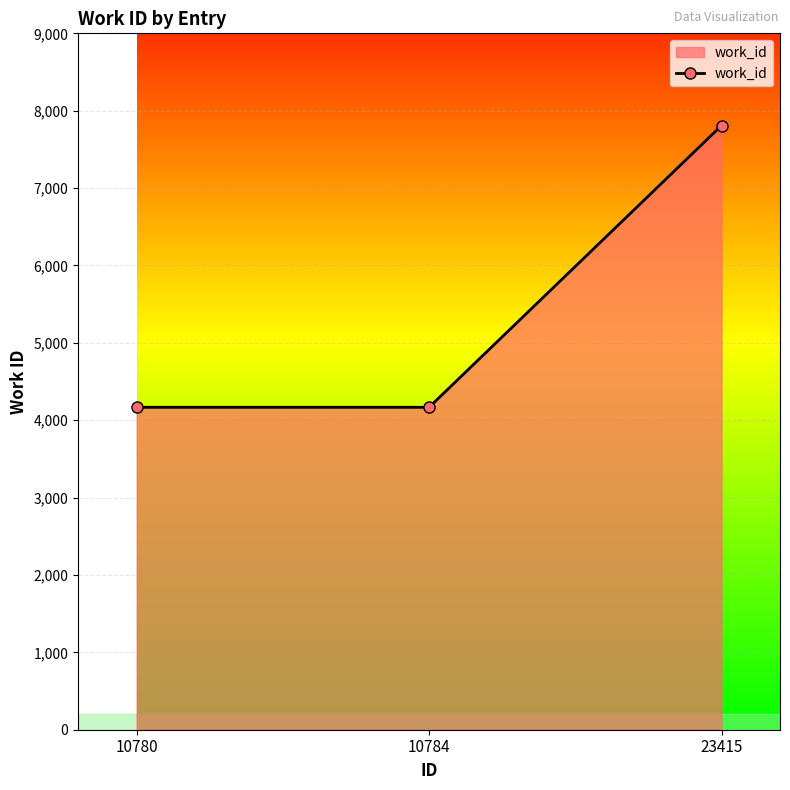

How many data points are above 4167?

1